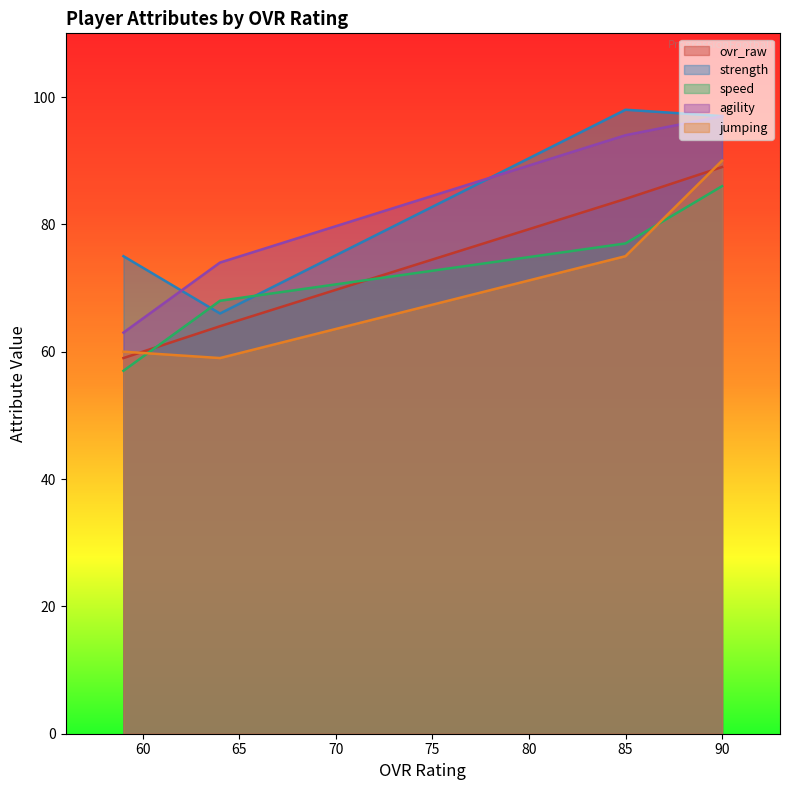

Does the chart have visible grid lines?

No